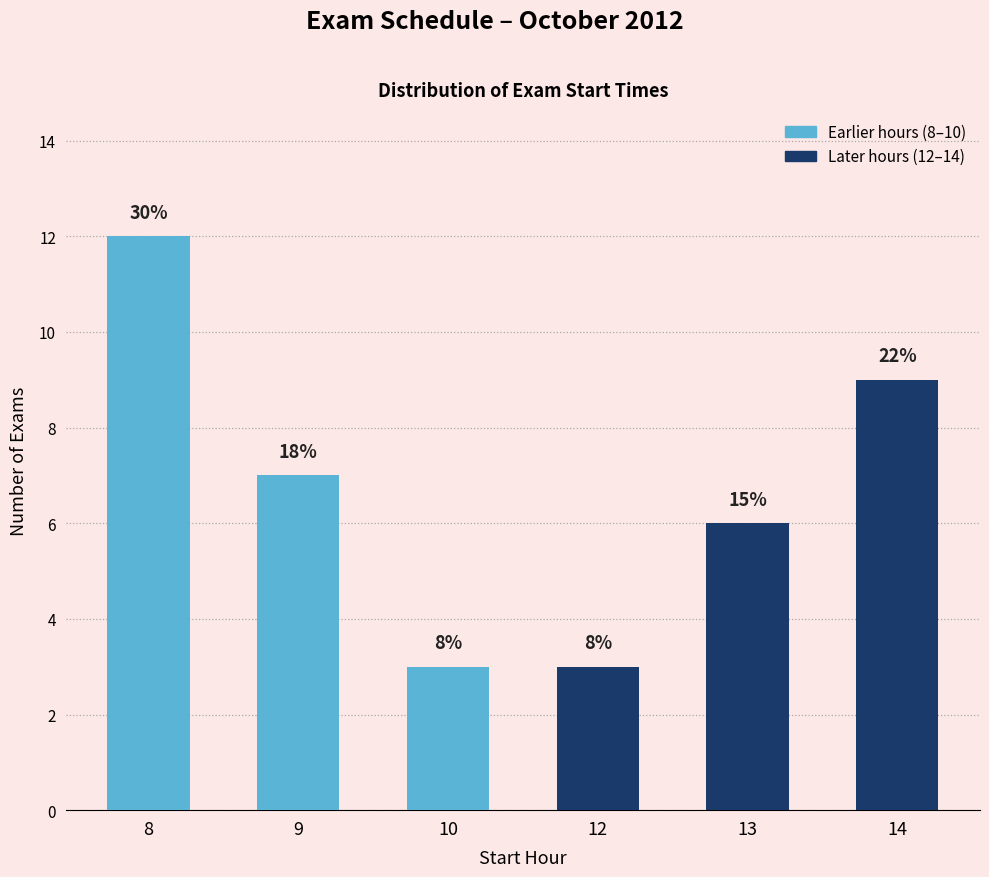

Are the bars horizontal?

No